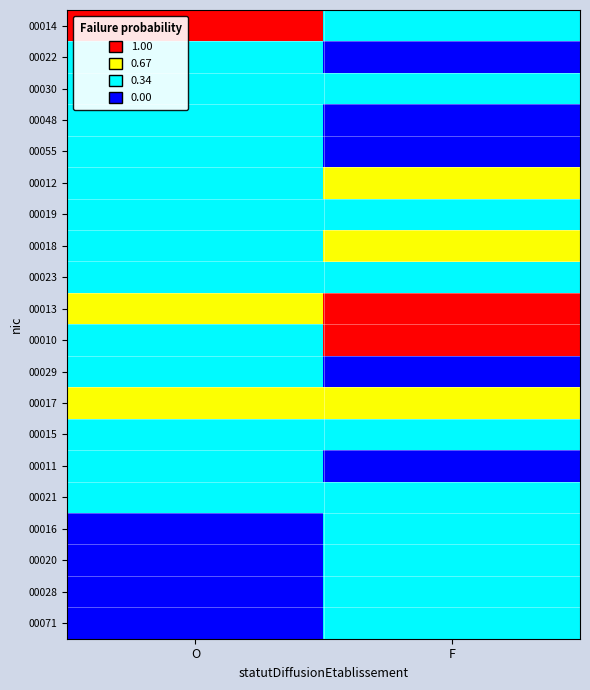

What is the greatest value displayed?

1.0